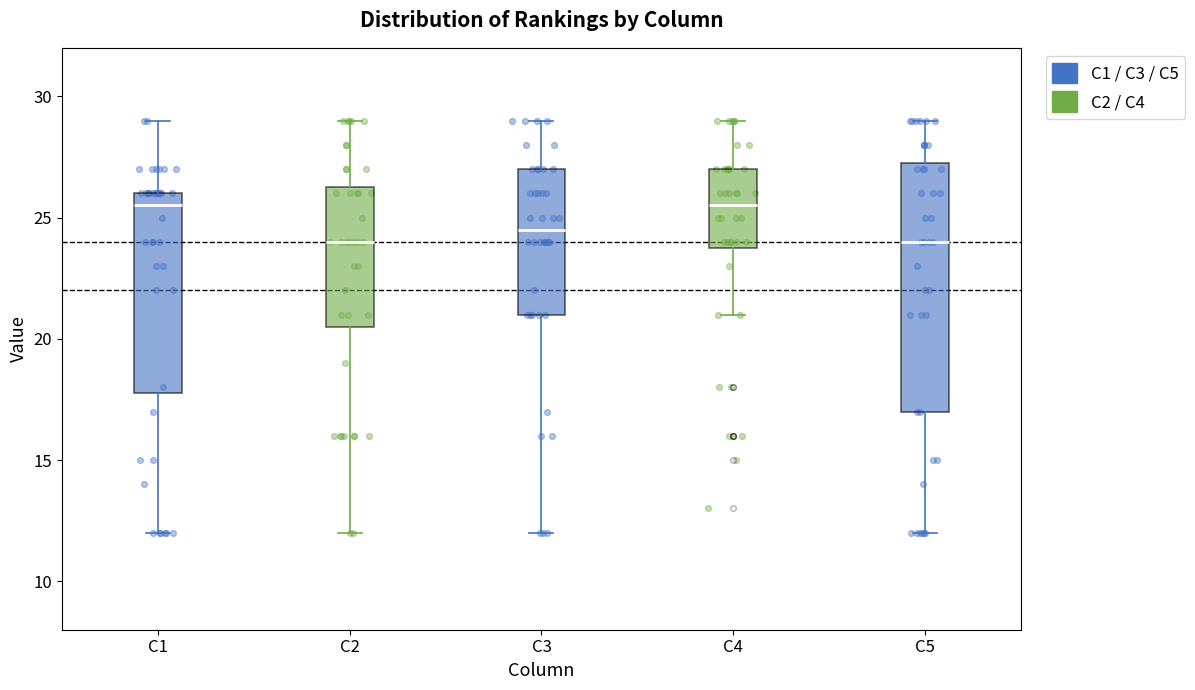

Where does the median line of the box for C4 sit on the y-axis? The values are not printed on the chart, so give them approximately, as read against the axis.

25.5